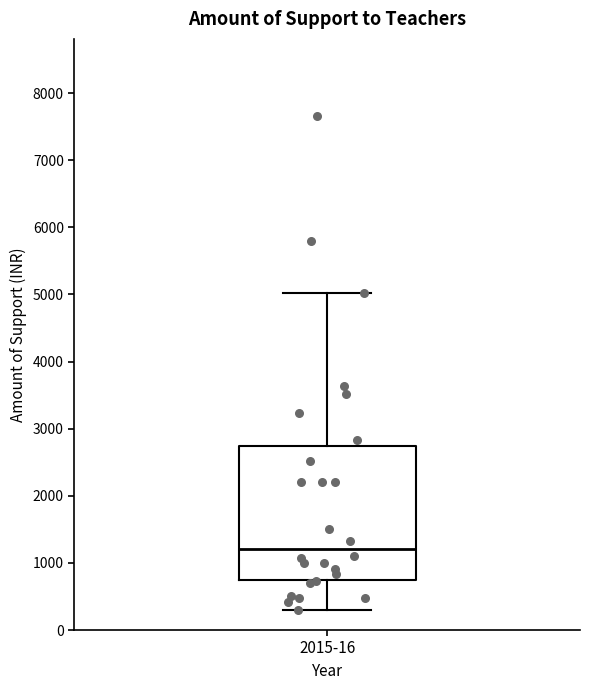

Transcribe this box plot: give where the median line is, the range the box spans, and where the two whiskers end, as read against the y-axis. The values are not printed on the chart, so give them approximately, as read against the axis.

median 1200, box 800 to 2700, whiskers 300 to 5000